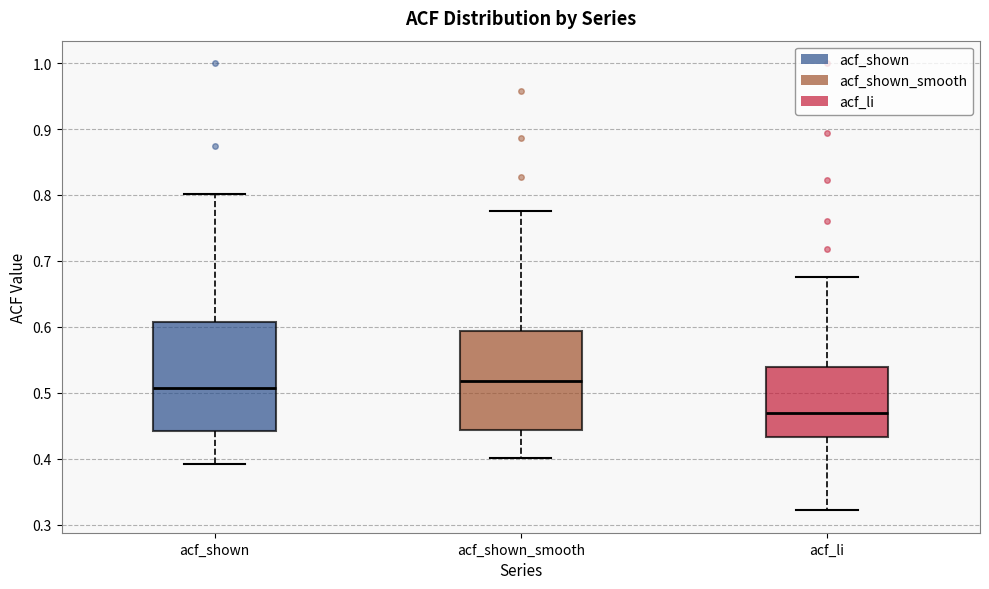

Where does the median line of the box for acf_li sit on the y-axis? The values are not printed on the chart, so give them approximately, as read against the axis.

0.47